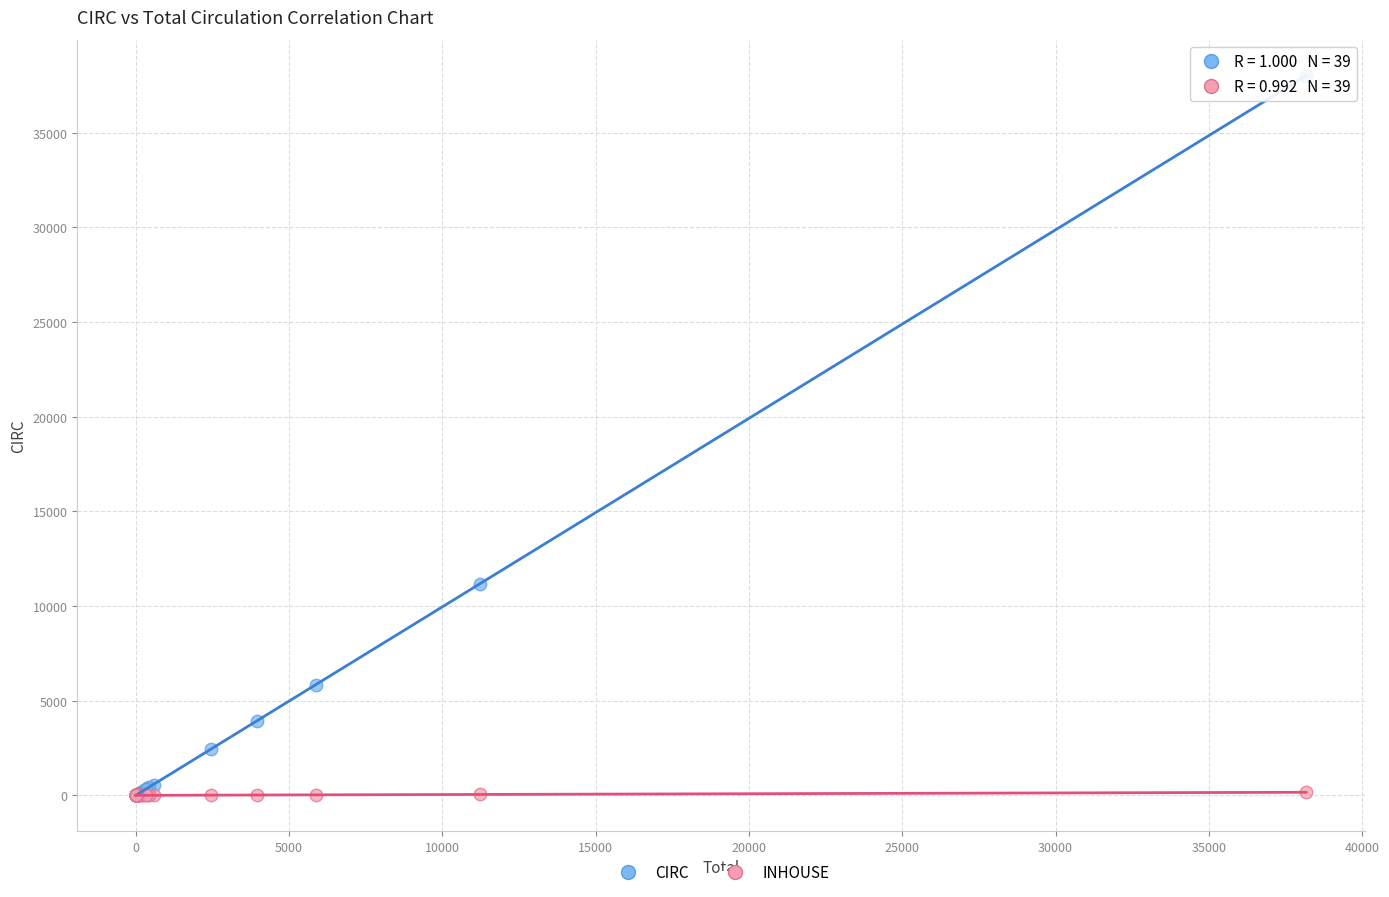

Which series reaches the maximum Y coordinate?

CIRC